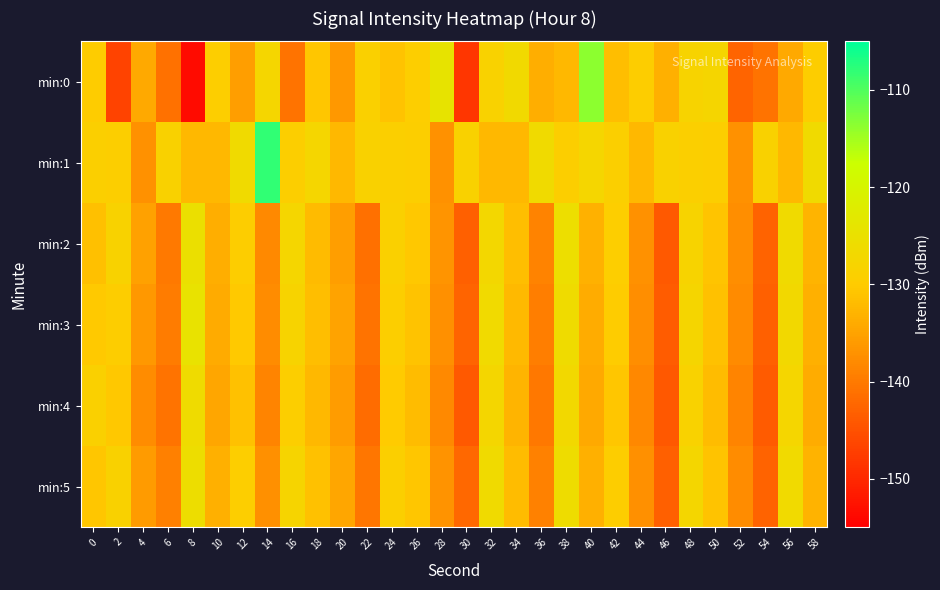

Which series has the largest range (max minus min)?

min:0